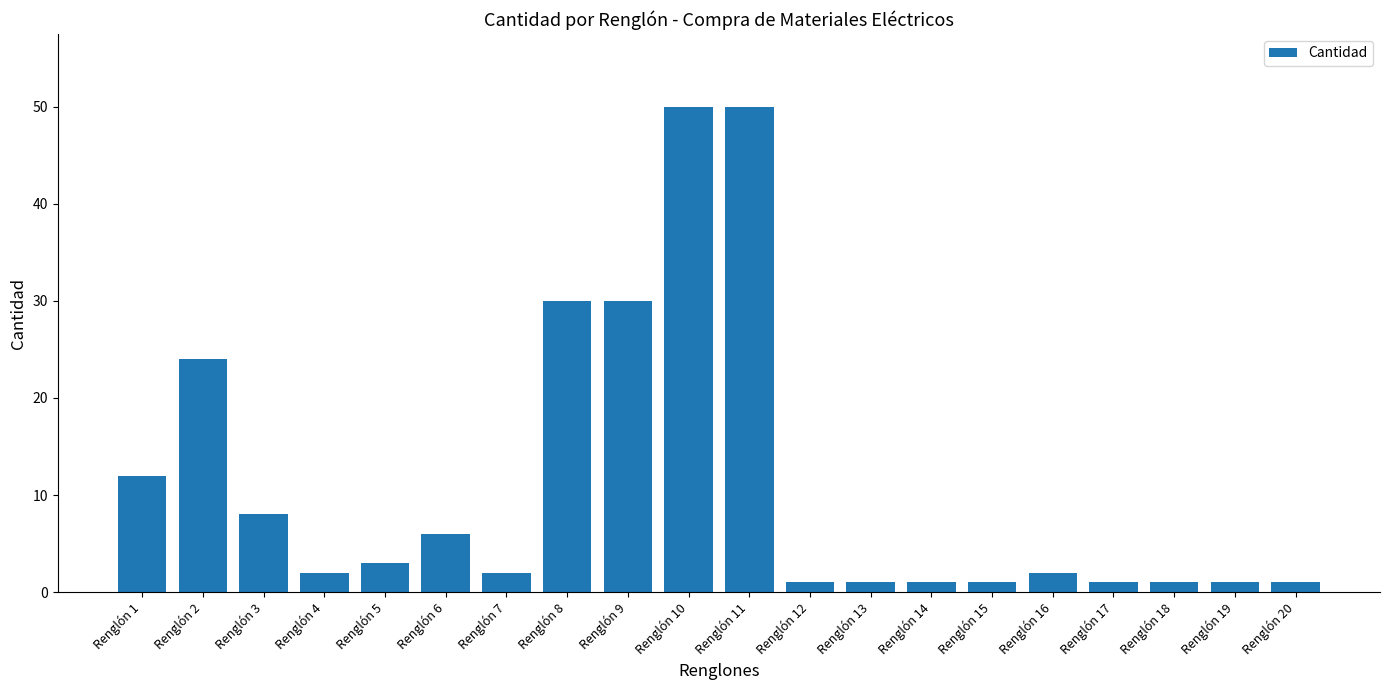

What is the greatest value displayed?

50